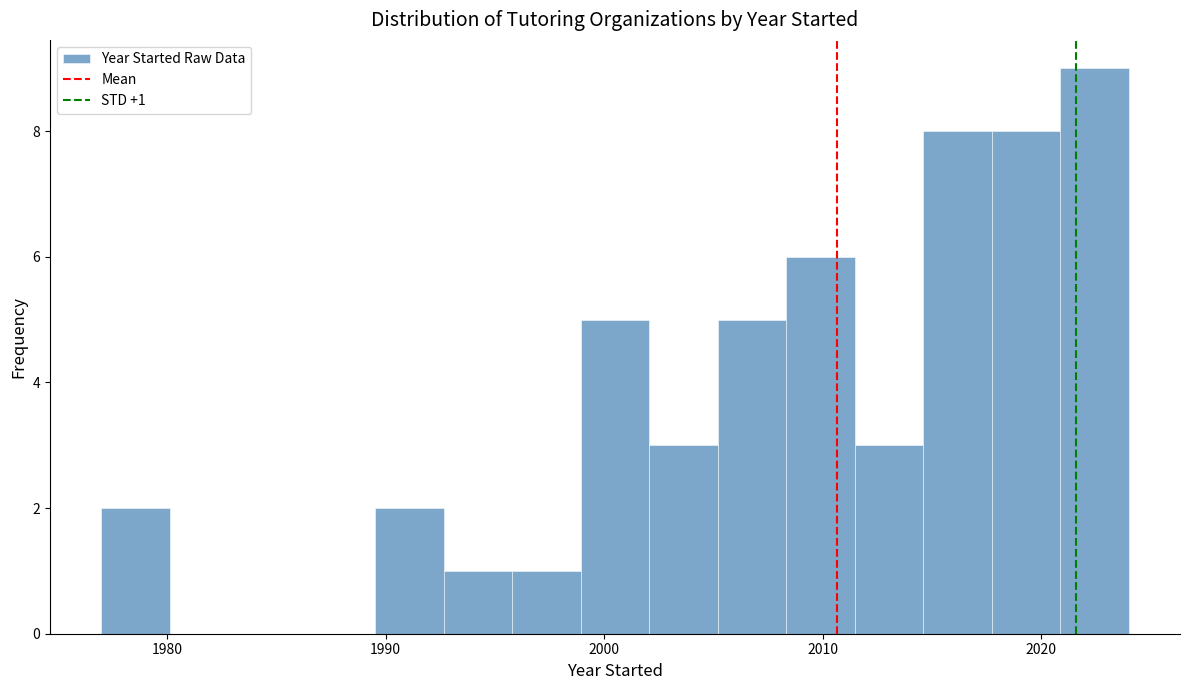

Read against the x-axis, roughly where is the centre of the tallest bar?

2022